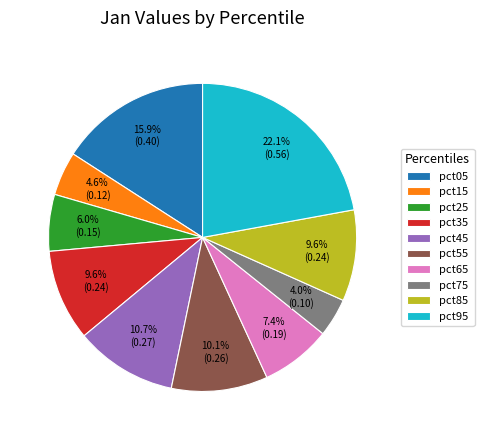

Which slice is the largest?

pct95